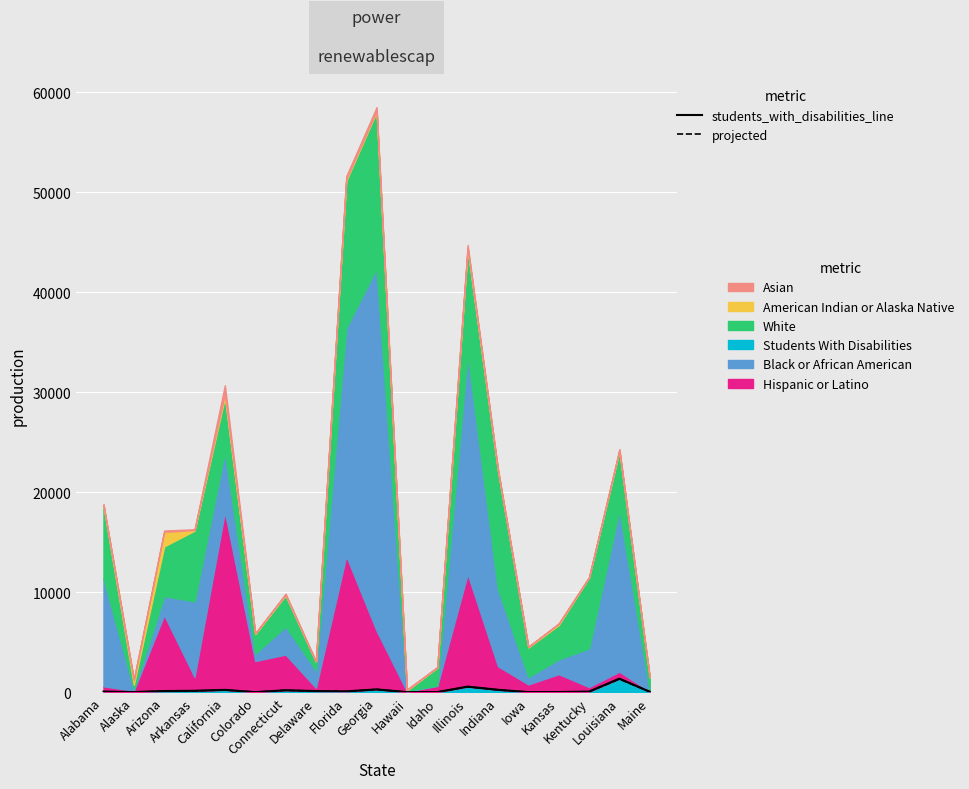

What position from the right is Kentucky?

3